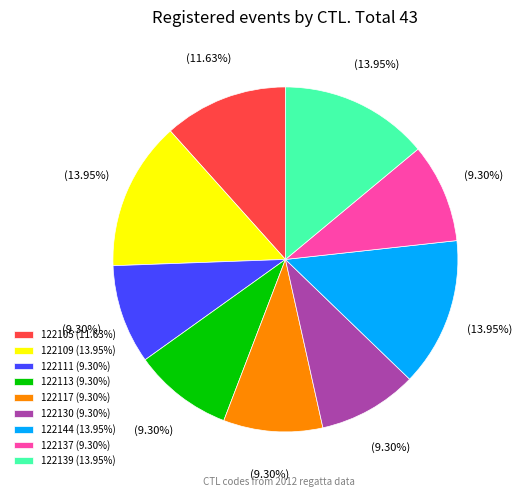

Combined, do 122105 (11.63%) and 122109 (13.95%) account for over 50%?

No